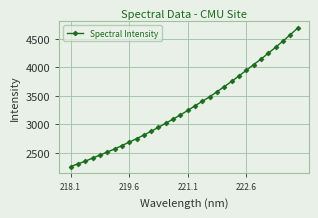

How many data points are less than 3243?

16